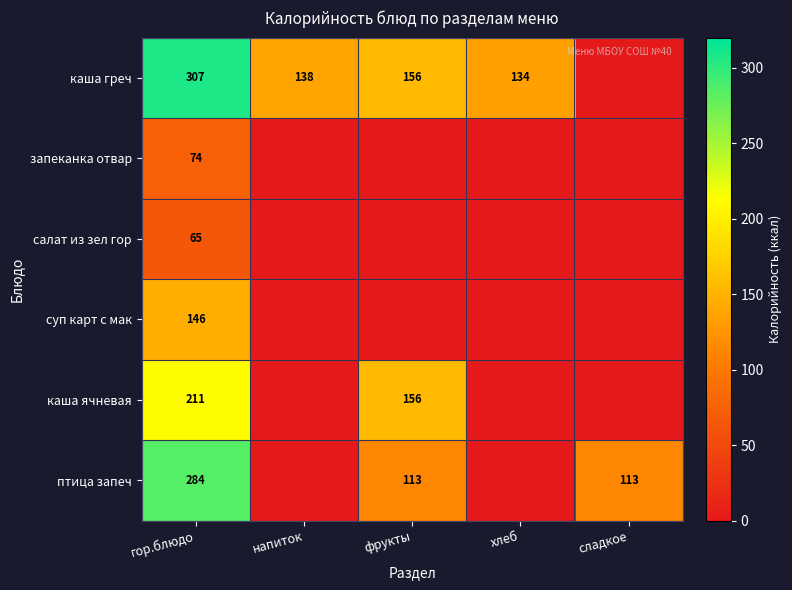

Is it true that каша ячневая equals 207 at фрукты?

False